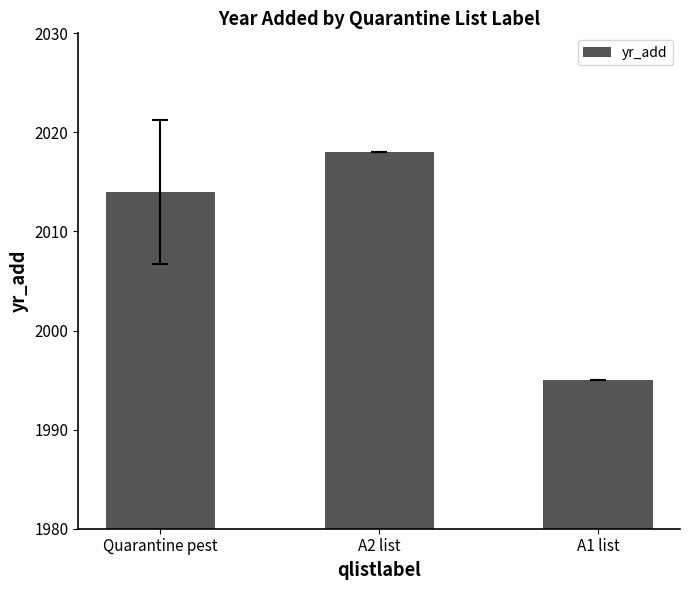

What is the difference between the second highest and minimum values?

19